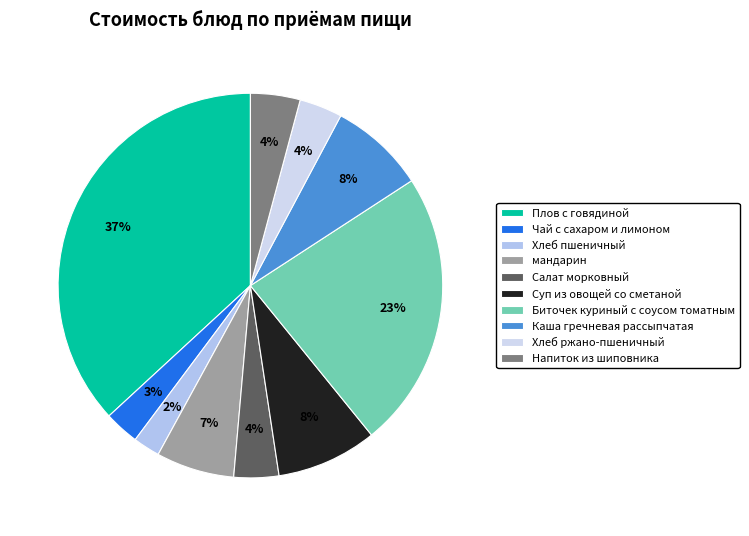

To the nearest percent, what is the difference between the largest and smallest slice percentages?

35%